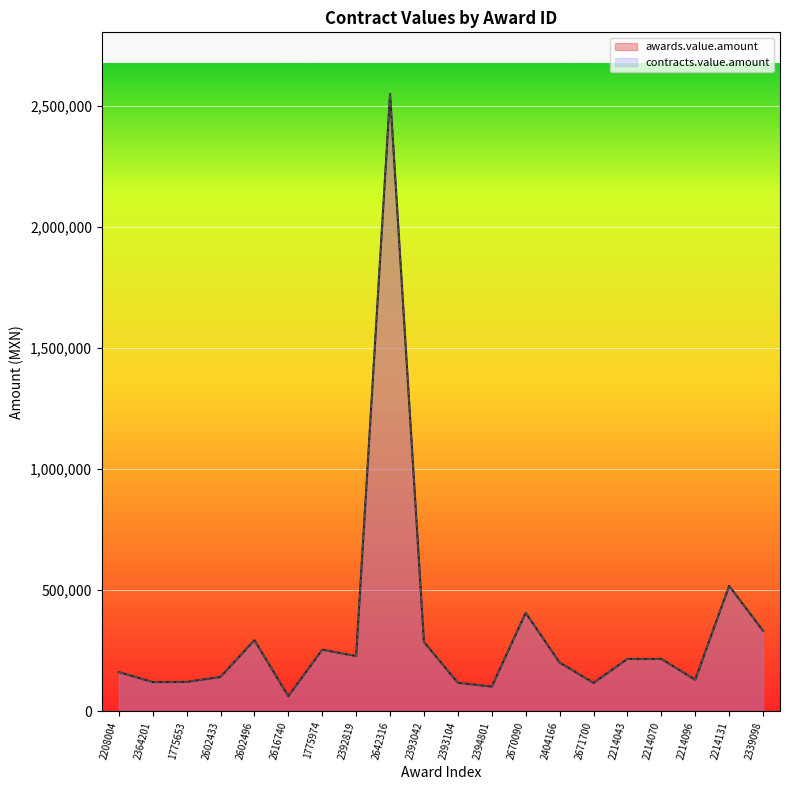

True or false: awards.value.amount and contracts.value.amount intersect in this chart.

False